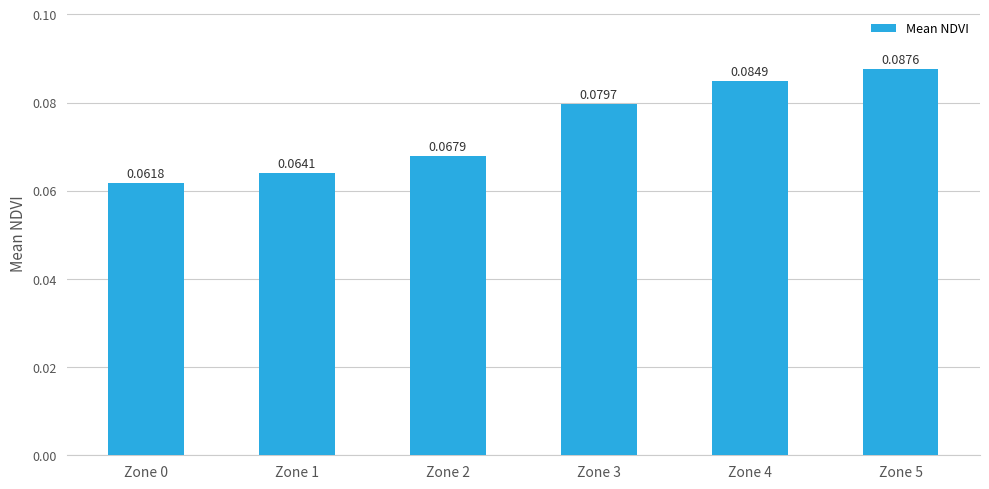

Which has a higher value, Zone 2 or Zone 0?

Zone 2